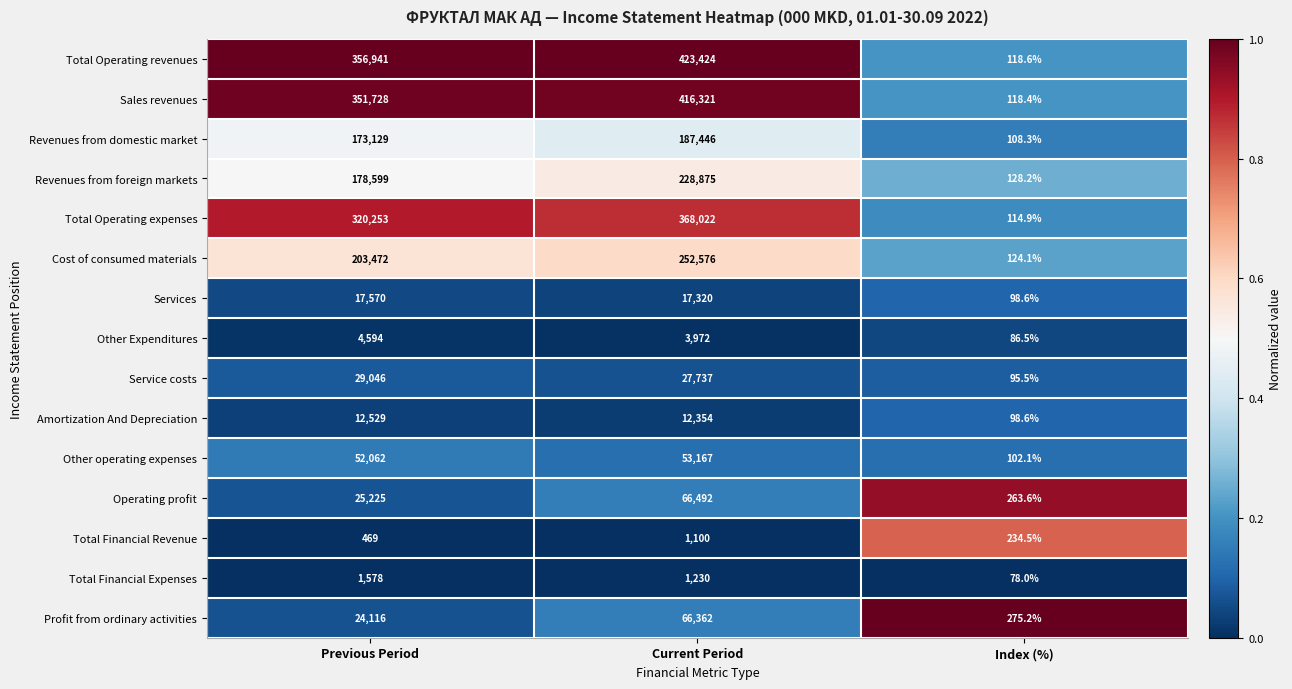

What is the spread (max minus min) of values at Previous Period?

356472.0